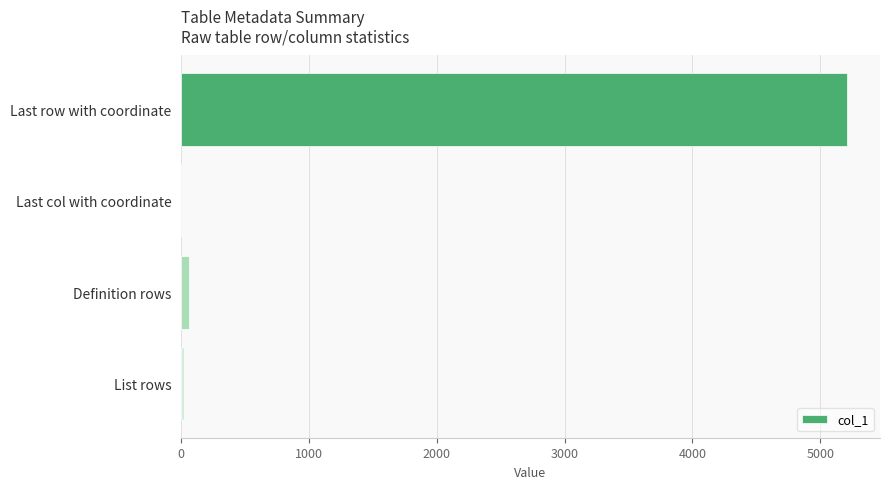

Count the number of categories in the chart.

4